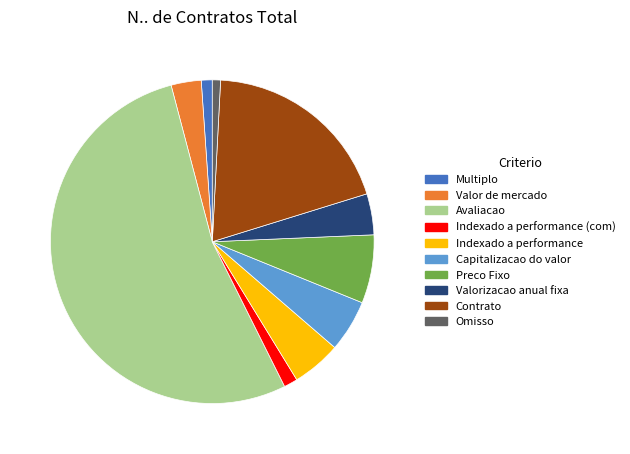

Combined, do Multiplo and Capitalizacao do valor account for over 50%?

No